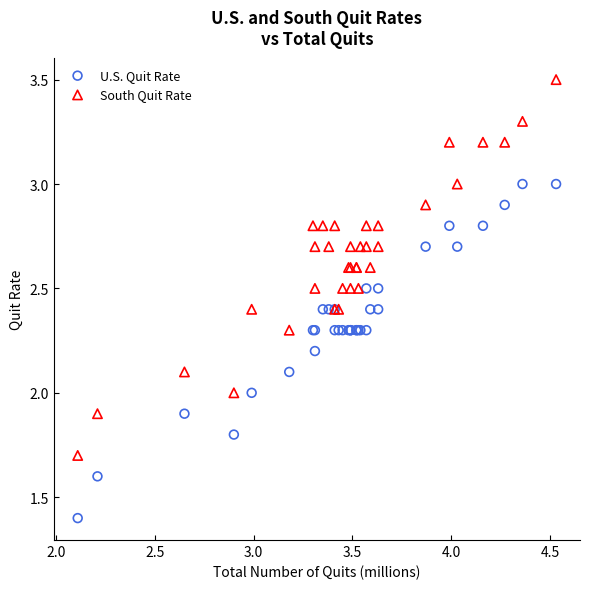

Which series has the largest Y range (max minus min)?

South Quit Rate